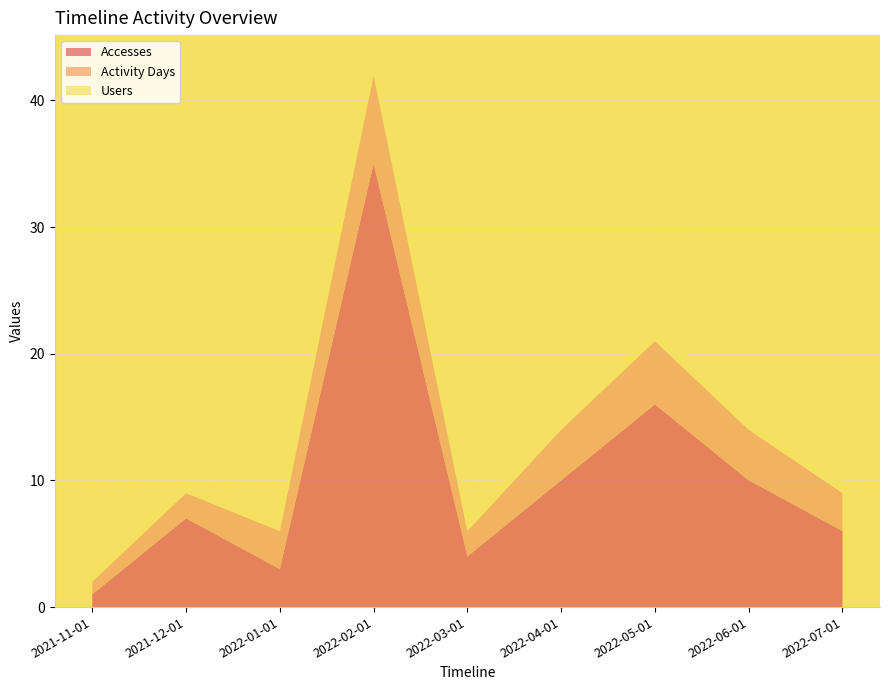

Reading right to left, what are all the values shown in this chart?

Accesses: 2022-07-01=6	2022-06-01=10	2022-05-01=16	2022-04-01=10	2022-03-01=4	2022-02-01=35	2022-01-01=3	2021-12-01=7	2021-11-01=1
Activity Days: 2022-07-01=3	2022-06-01=4	2022-05-01=5	2022-04-01=4	2022-03-01=2	2022-02-01=7	2022-01-01=3	2021-12-01=2	2021-11-01=1
Users: 2022-07-01=1	2022-06-01=2	2022-05-01=1	2022-04-01=1	2022-03-01=1	2022-02-01=1	2022-01-01=1	2021-12-01=1	2021-11-01=1